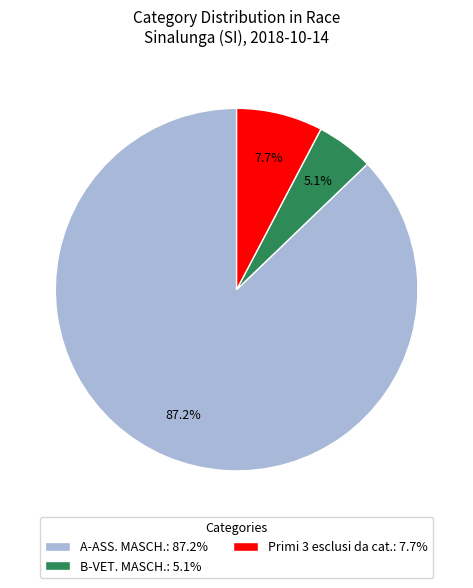

Which category has the smallest portion of the pie?

B-VET. MASCH.: 5.1%